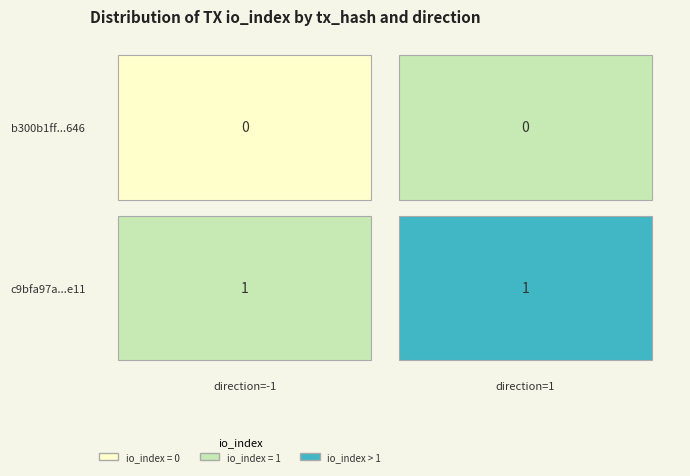

Which has a higher value, 1 or -1?

1